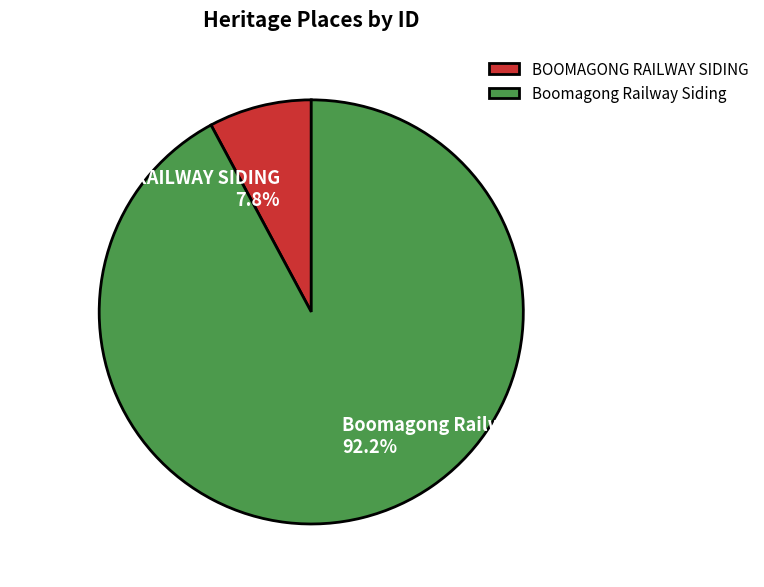

What percentage is the Boomagong Railway Siding slice, to the nearest percent?

92%